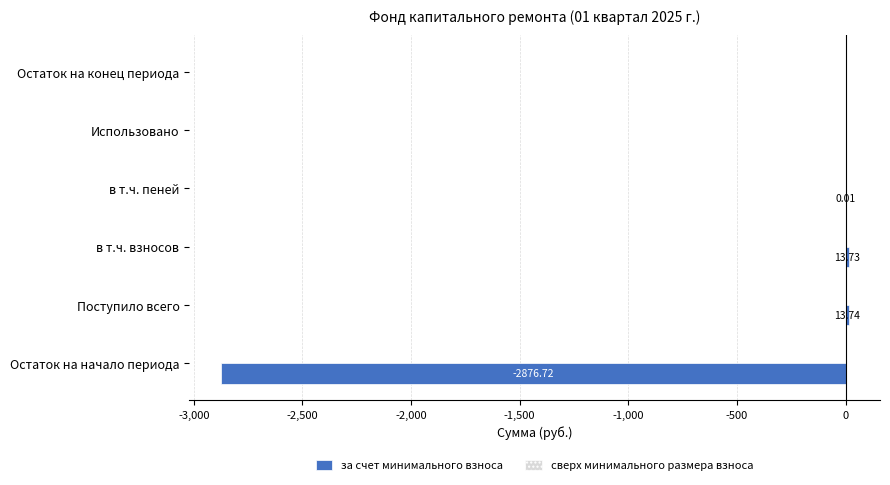

What is the change in value from Остаток на начало периода to в т.ч. пеней?

+2876.7